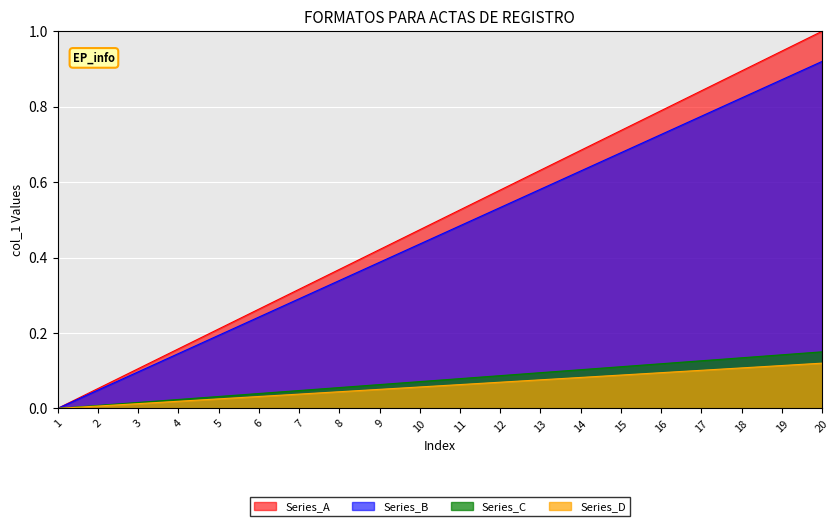

Is it true that the value at 12 is 0.3?

False